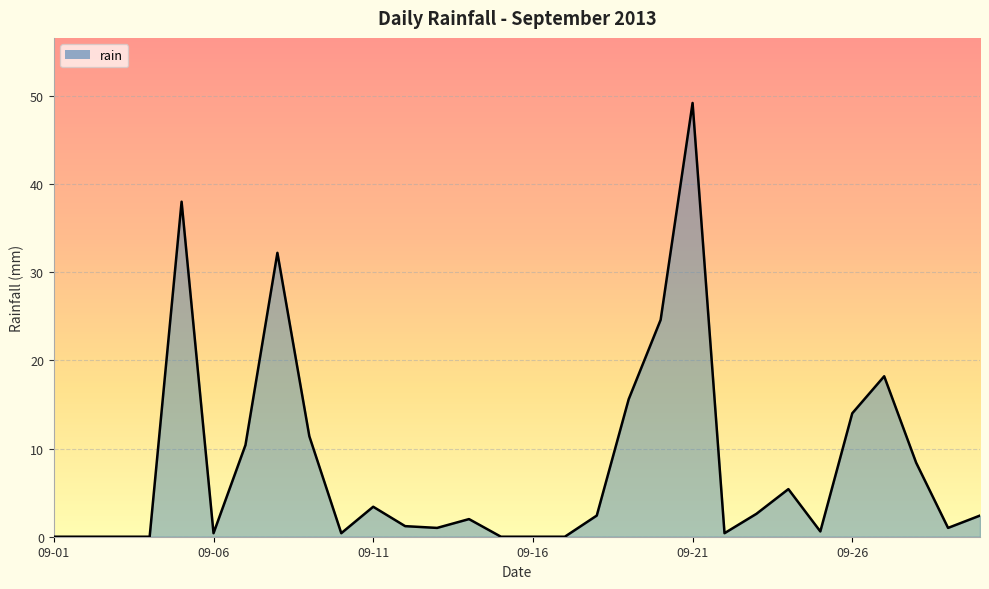

What is the average value?

8.2